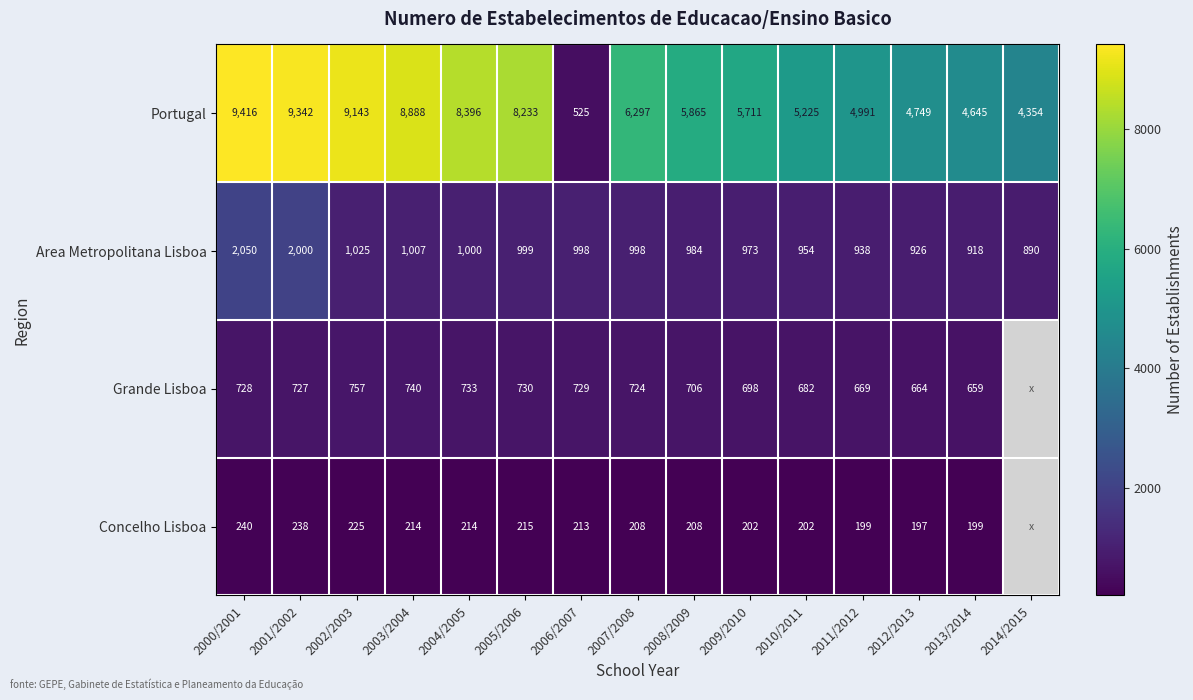

What is the difference between the Concelho Lisboa values at 2005/2006 and 2009/2010?

13